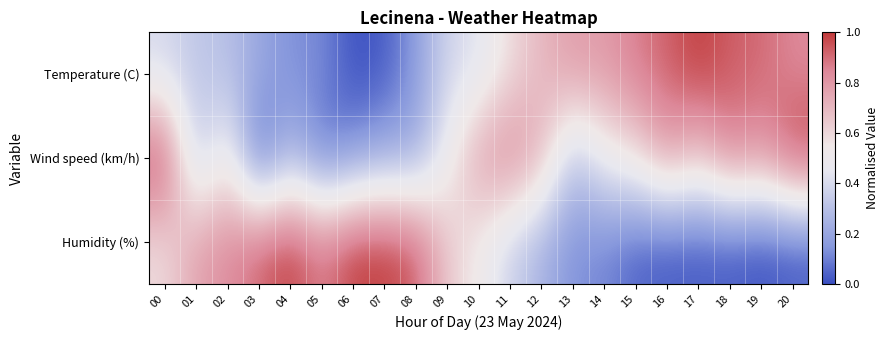

Which series has the largest total across all categories?

Wind speed (km/h)